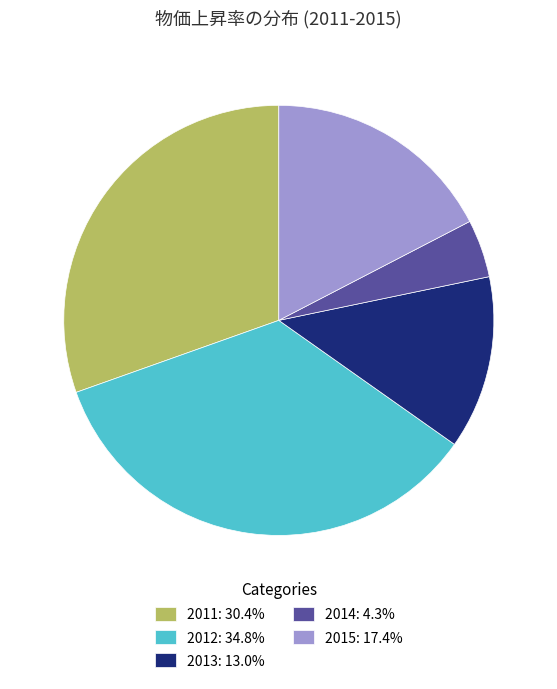

Does 2012 represent more than half of the total?

No